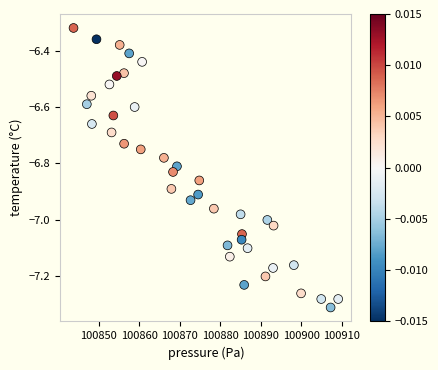

What is the range of X values (max minus min)?

65.2